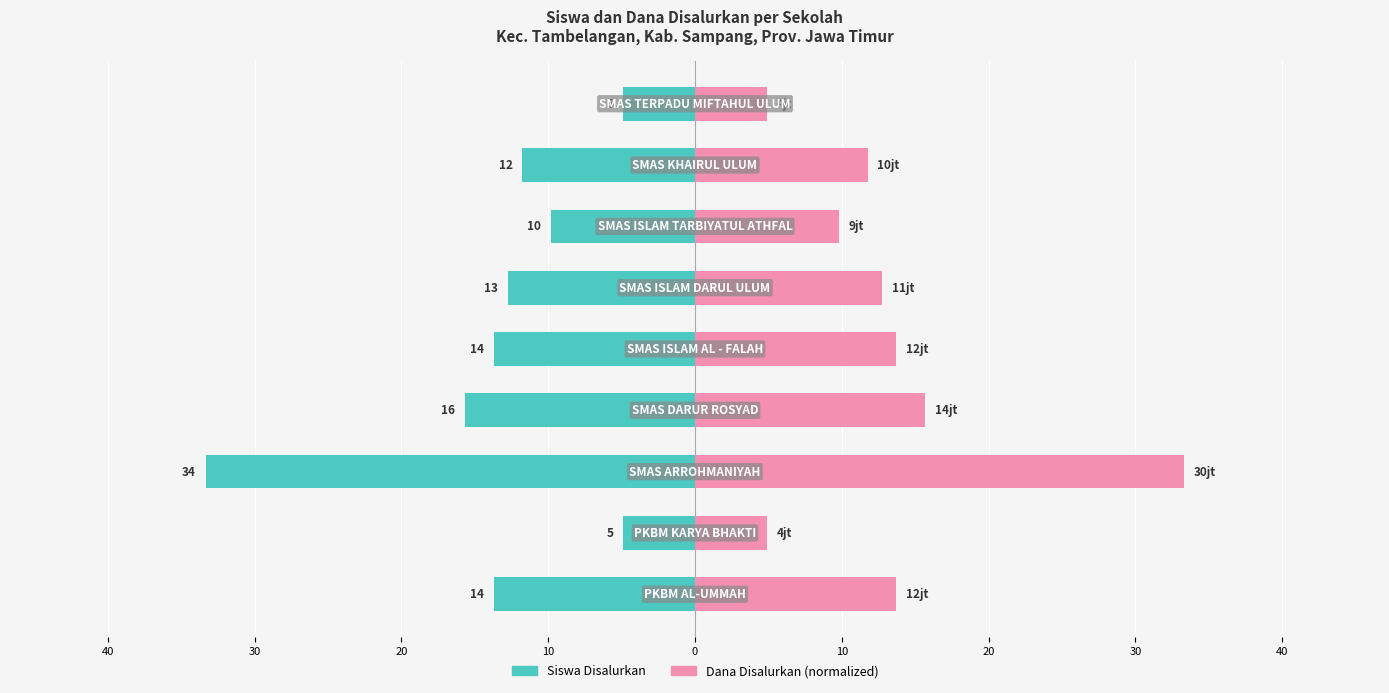

At 10, list the series in order from largest to smallest.

Dana Disalurkan, Siswa Disalurkan